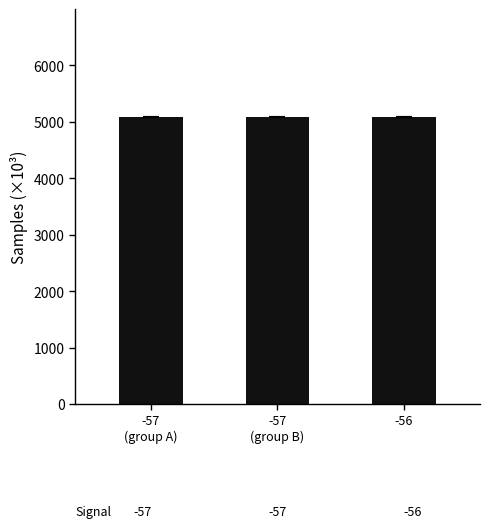

What is the sum of all values?

15278.7